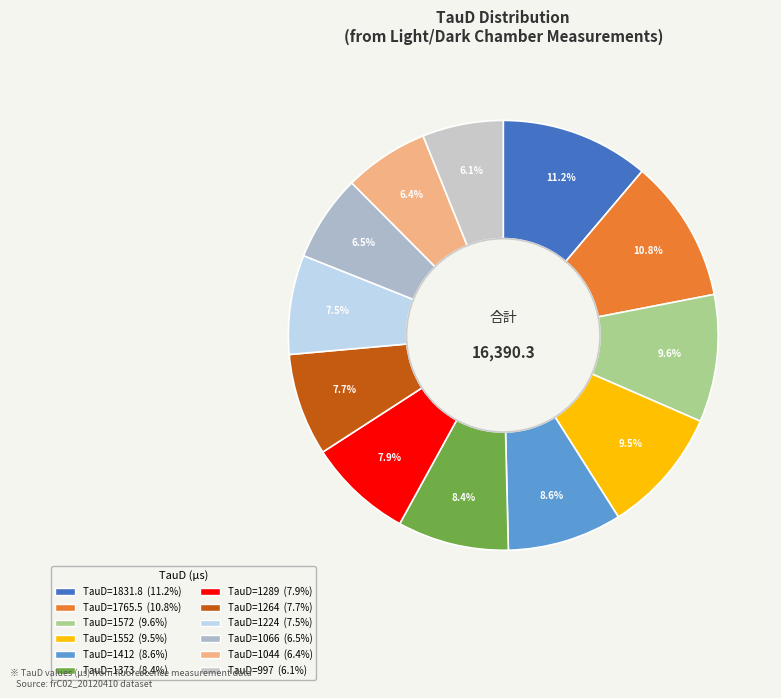

How many slices are in this pie chart?

12